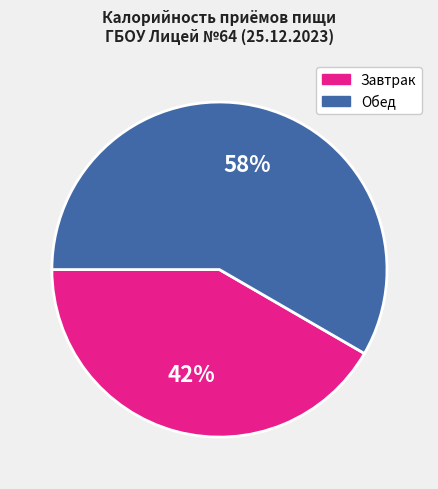

Do Обед and Завтрак together represent more than half of the pie?

Yes